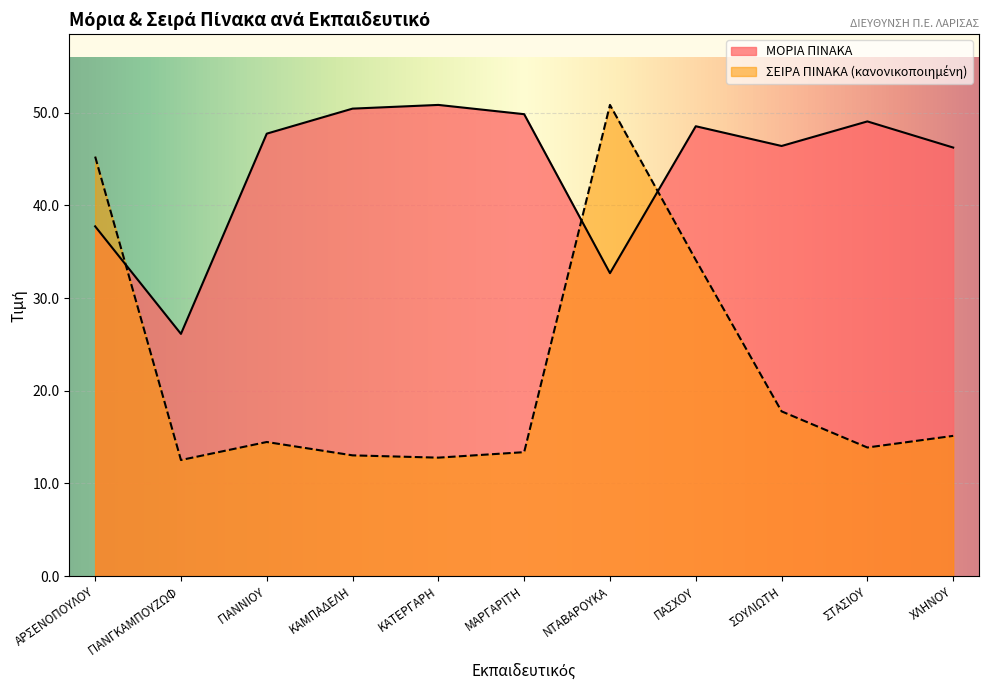

What is the sum of all ΜΟΡΙΑ ΠΙΝΑΚΑ values?

485.6